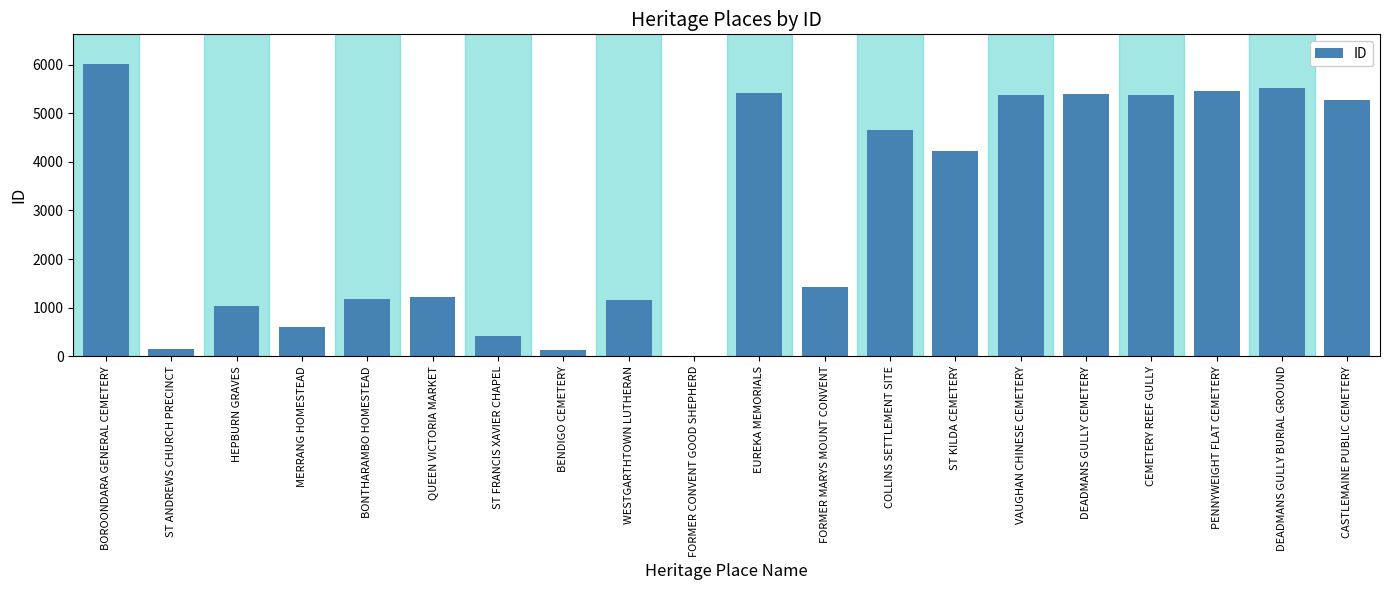

What is the greatest value displayed?

6021